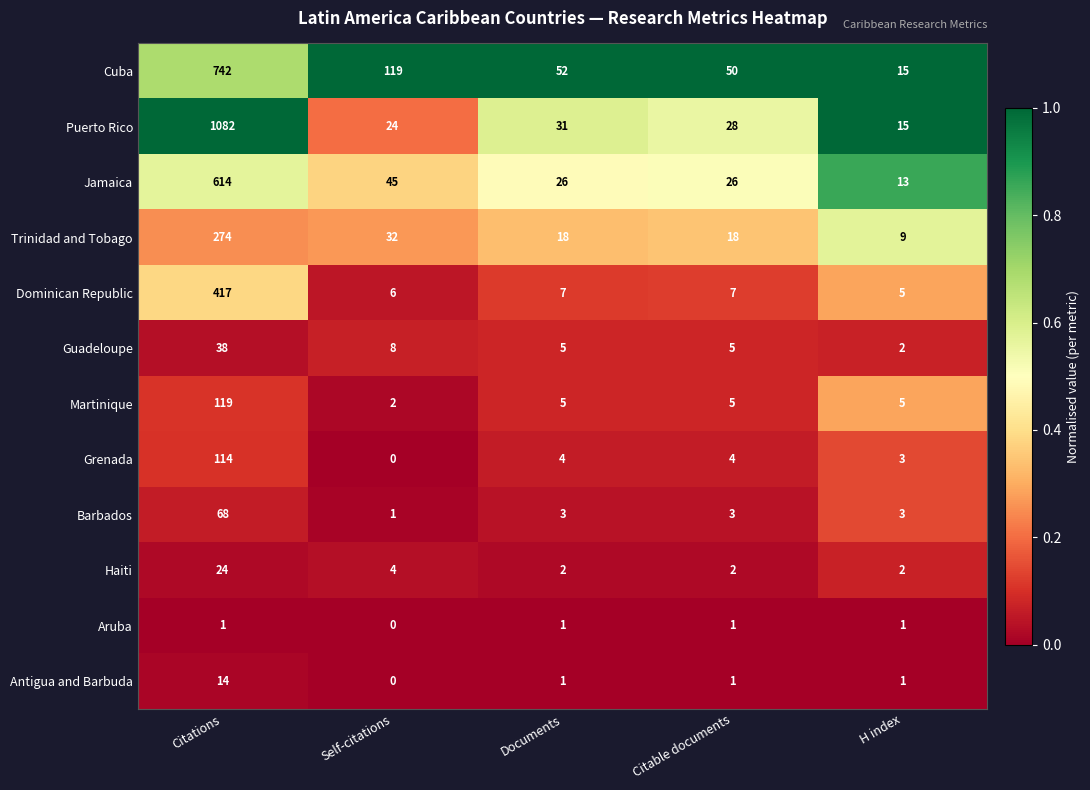

The value of Puerto Rico at Self-citations is 24. True or false?

True